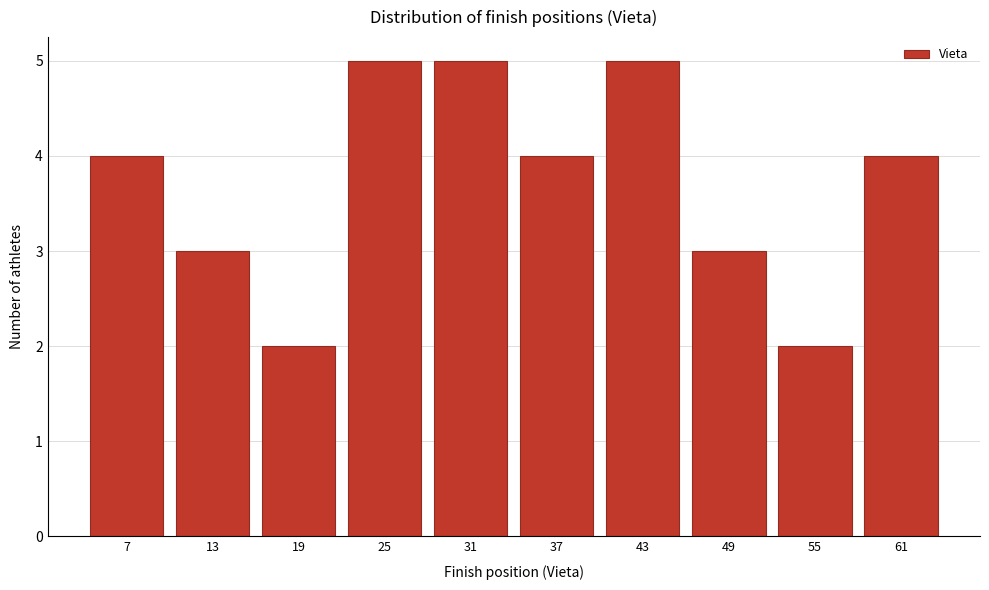

Reading left to right, what are all the values shown in this chart?

4	3	2	5	5	4	5	3	2	4